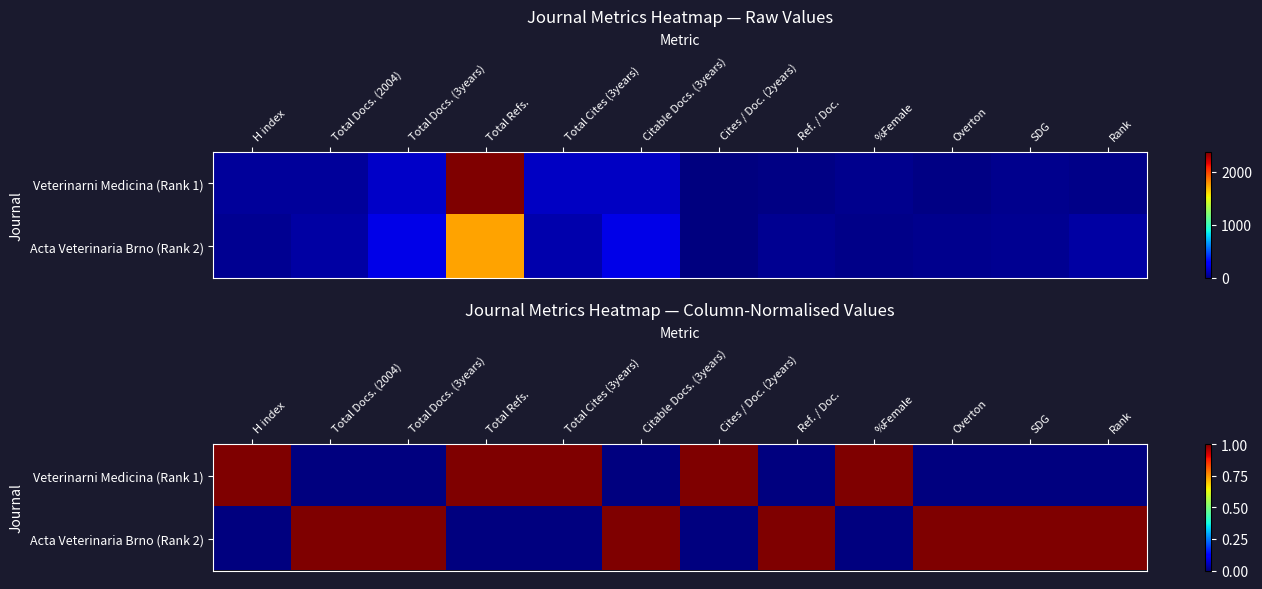

How many values in the Veterinarni Medicina (Rank 1) series exceed 0?

5